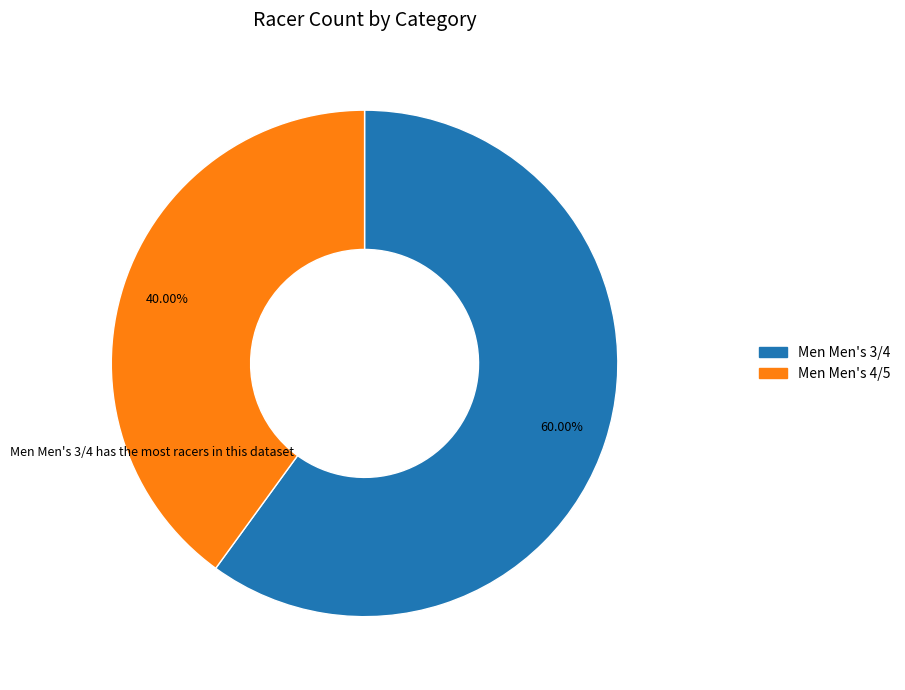

What percentage is the Men Men's 4/5 slice, to the nearest percent?

40%